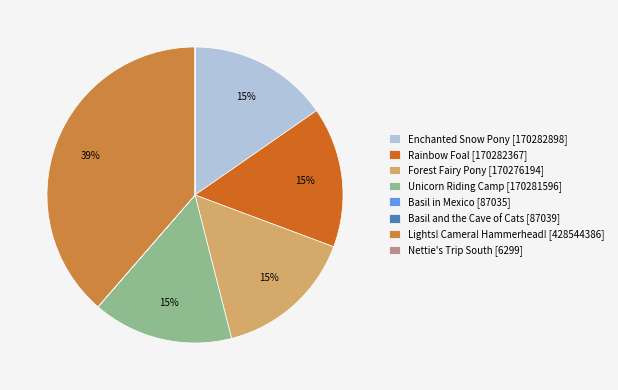

Does Unicorn Riding Camp account for over 50% of the chart?

No